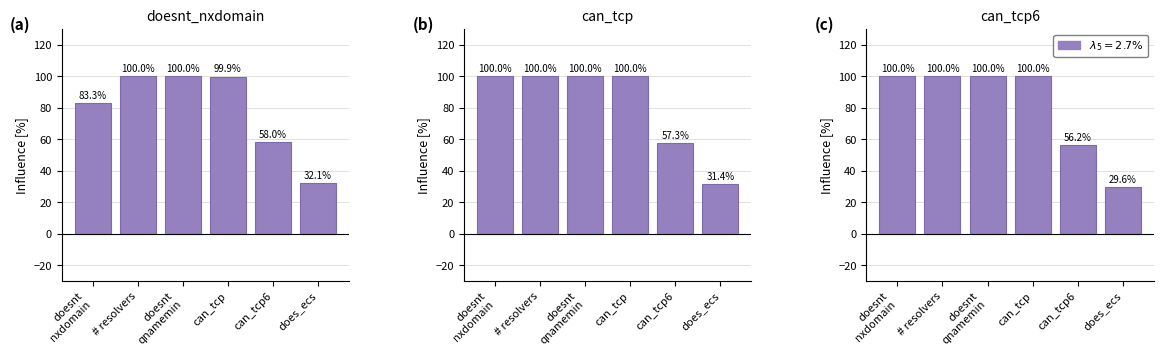

What is the difference between the can_tcp6 values at doesnt
qnamemin and does_ecs?

70.4